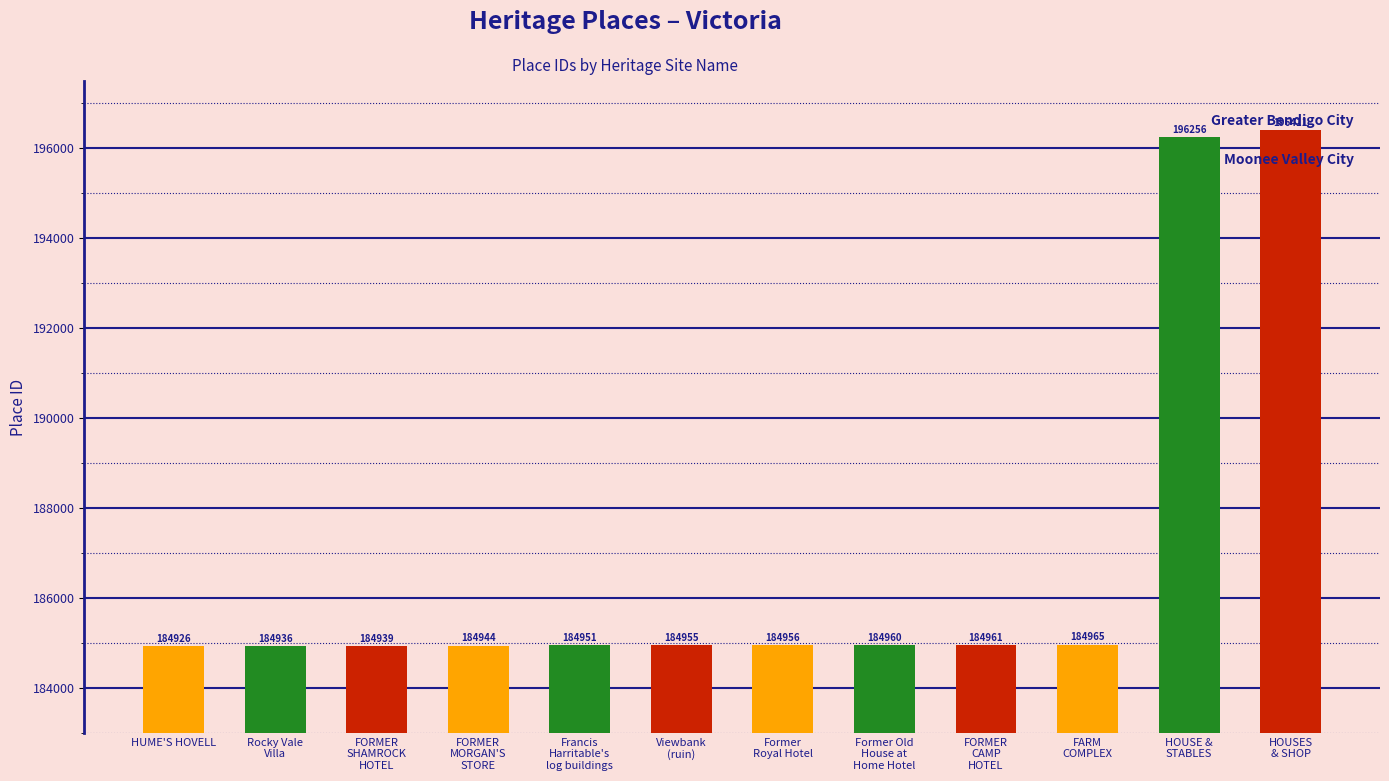

Reading right to left, extract all data points from this chart.

196411	196256	184965	184961	184960	184956	184955	184951	184944	184939	184936	184926